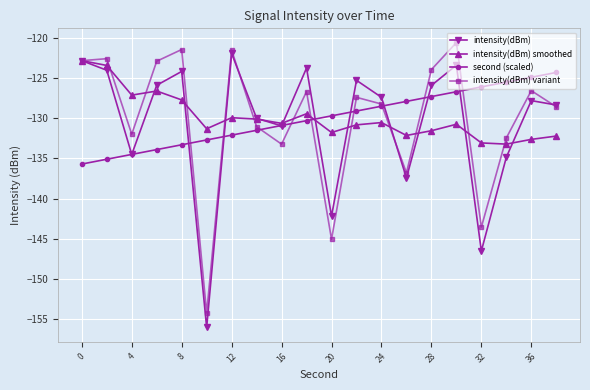

What is the maximum value shown in the chart?

-120.6